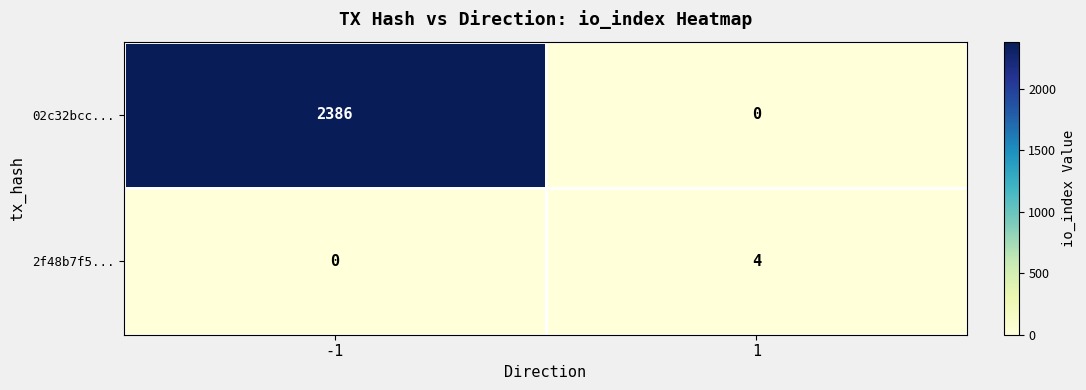

Rank the series at 1 from highest to lowest value.

2f48b7f5..., 02c32bcc...